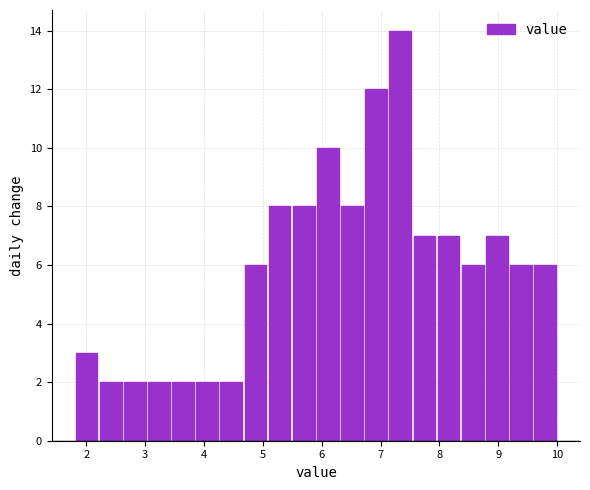

How tall is the bar that spans 9.59 to 10.00 on the x-axis? Neither the bar edges nor the heights are printed on the chart, so give them approximately, as read against the axes.

6